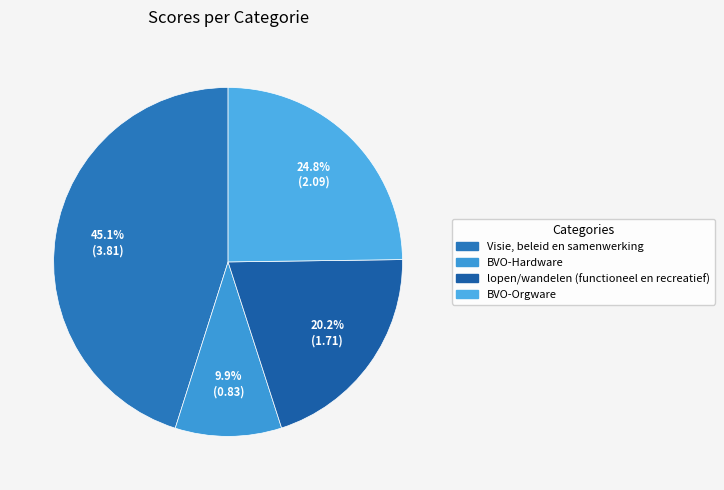

Which slice is the smallest?

BVO-Hardware